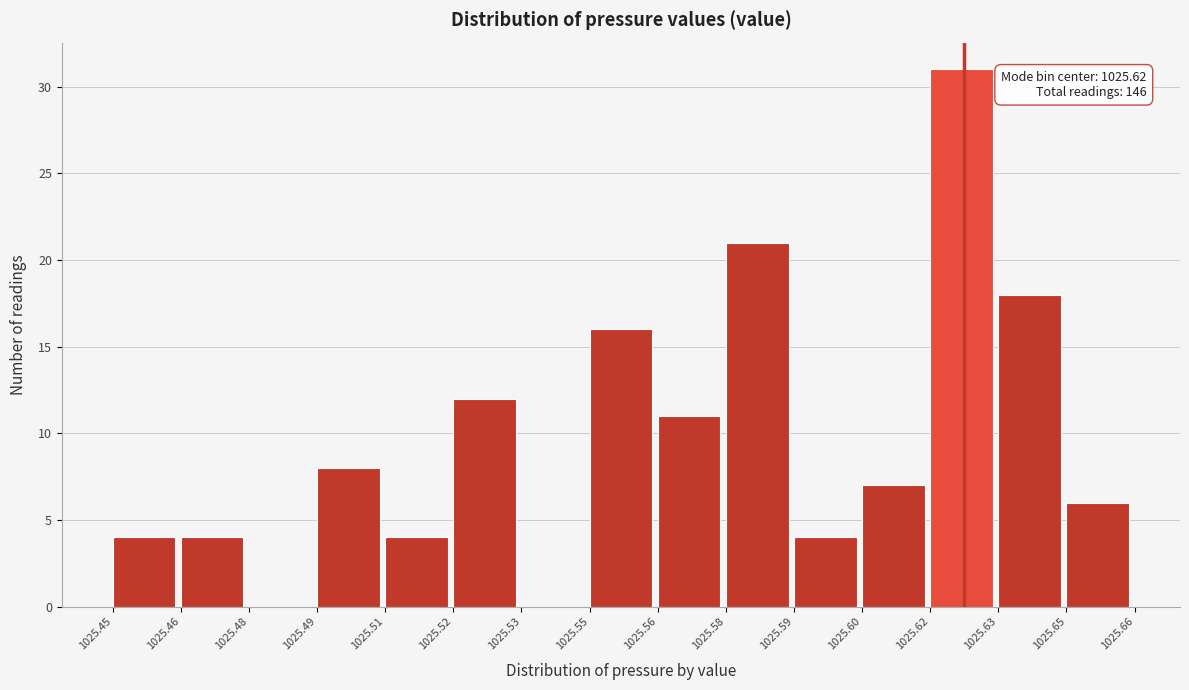

Reading left to right, what are all the values shown in this chart?

1025.45=4	1025.46=4	1025.48=0	1025.49=8	1025.51=4	1025.52=12	1025.53=0	1025.55=16	1025.56=11	1025.58=21	1025.59=4	1025.60=7	1025.62=31	1025.63=18	1025.65=6